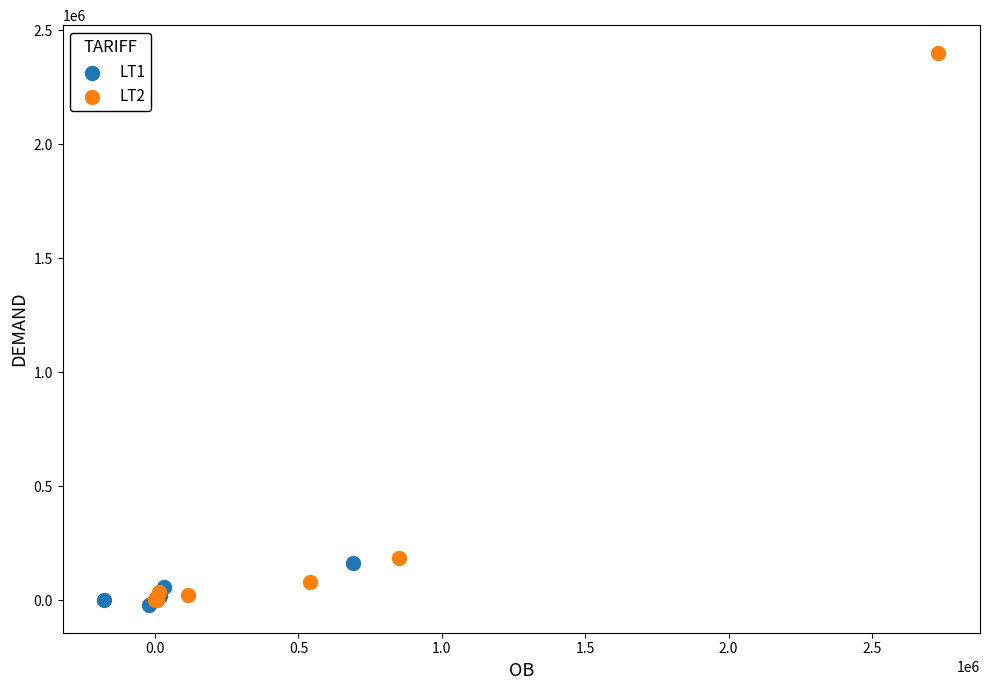

Which series reaches the maximum Y coordinate?

LT2